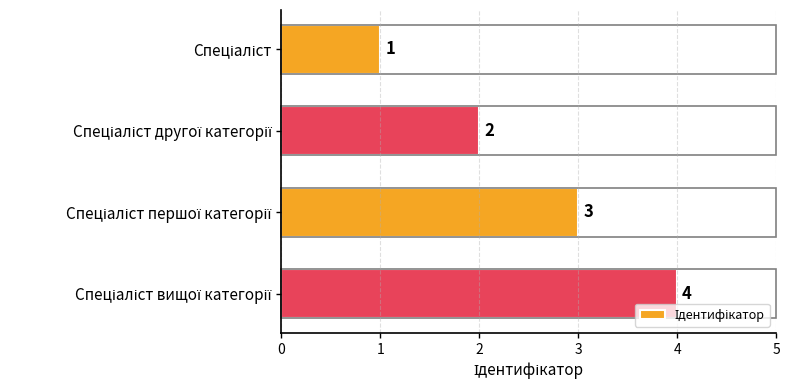

Are the bars horizontal?

Yes